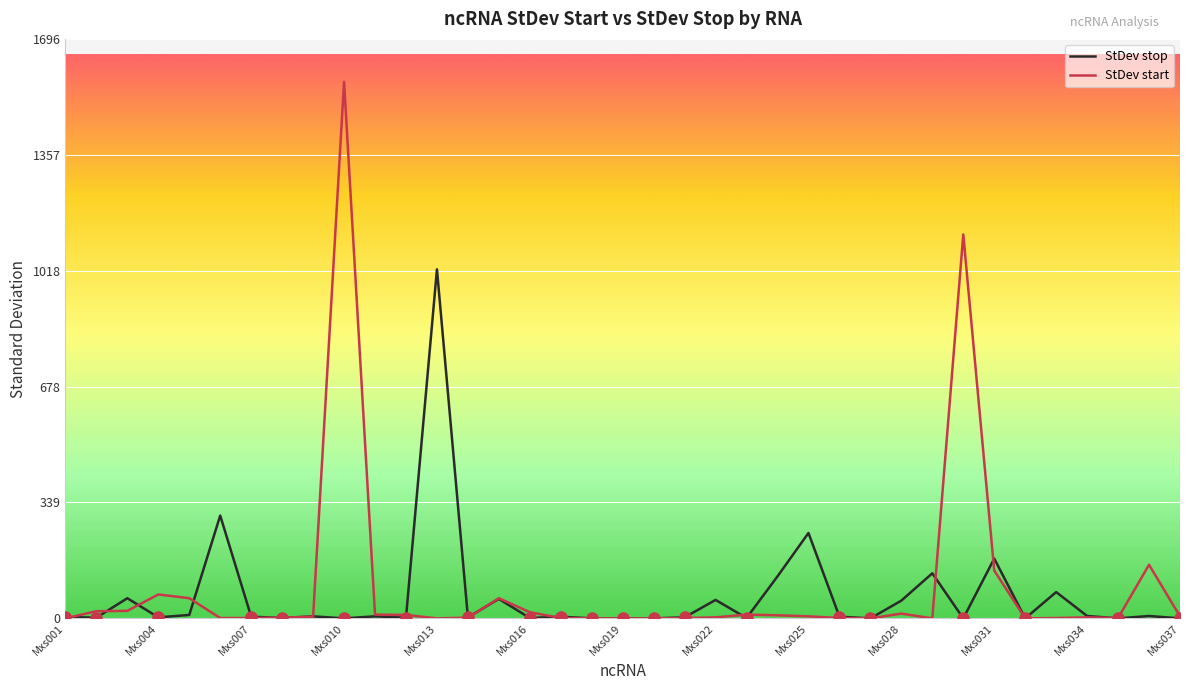

What is the greatest value displayed?

1571